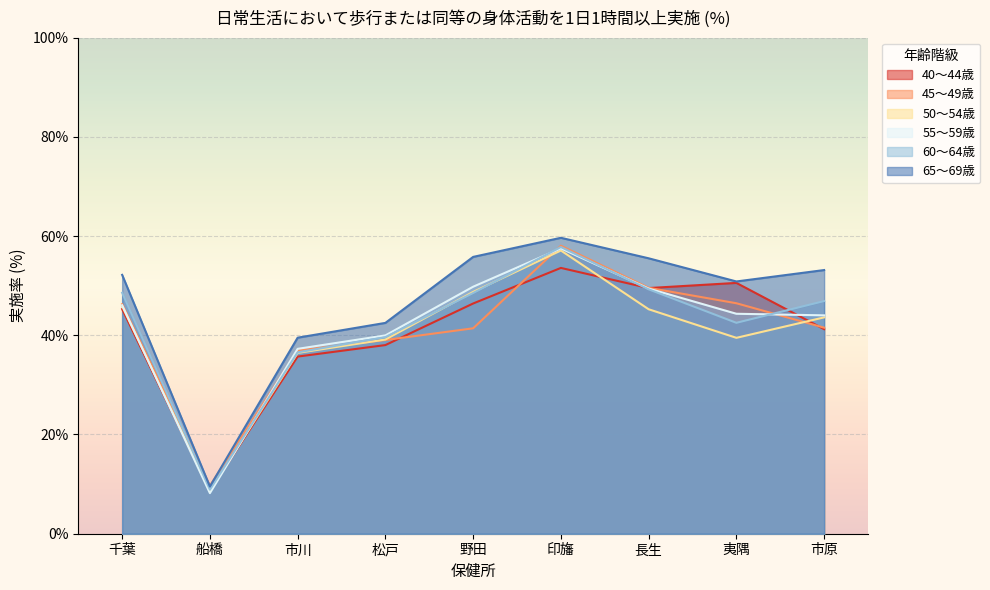

What is the approximate value of 45～49歳 at 市原?

41.5